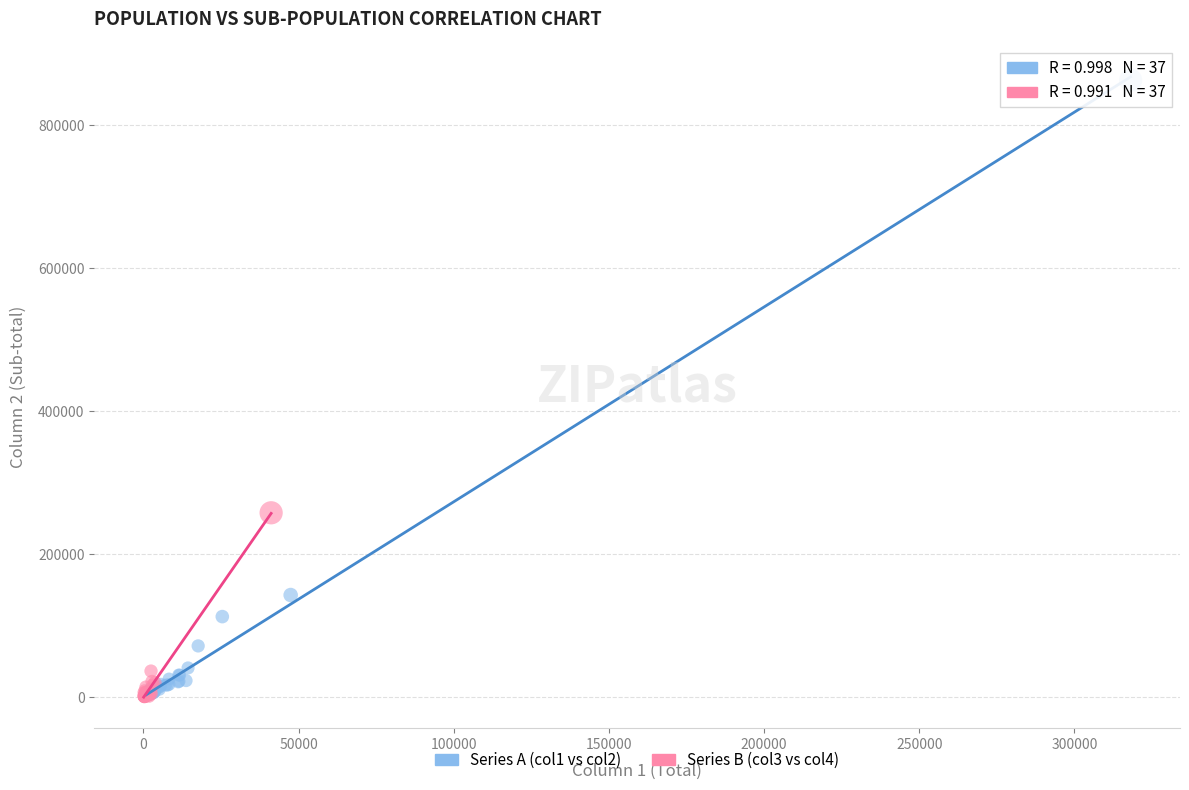

Which series reaches the maximum Y coordinate?

Series A (col1 vs col2)